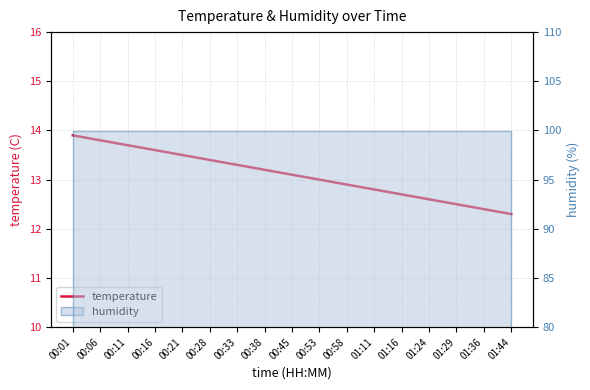

Rank the categories by value from highest to lowest.

00:01, 00:06, 00:11, 00:16, 00:21, 00:28, 00:33, 00:38, 00:45, 00:53, 00:58, 01:11, 01:16, 01:24, 01:29, 01:36, 01:44